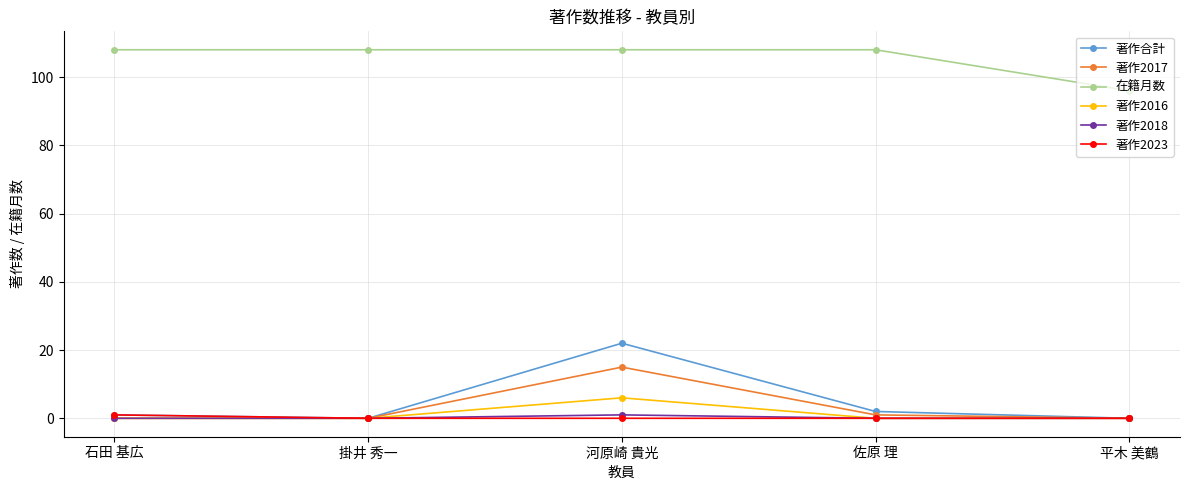

What is the label of the 4th point from the right?

掛井 秀一